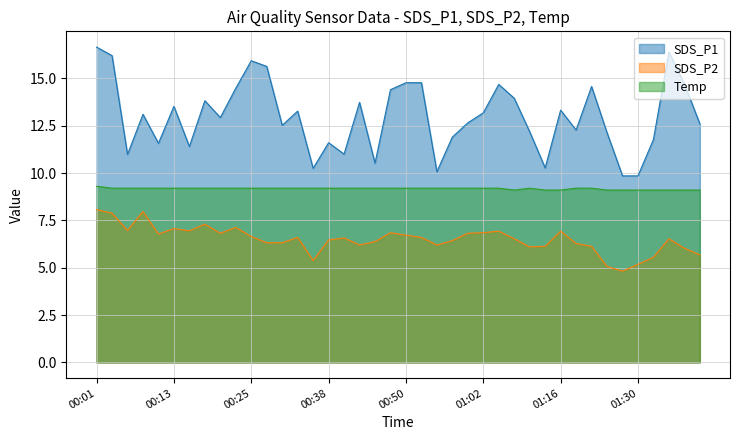

True or false: SDS_P2 and SDS_P1 intersect in this chart.

False